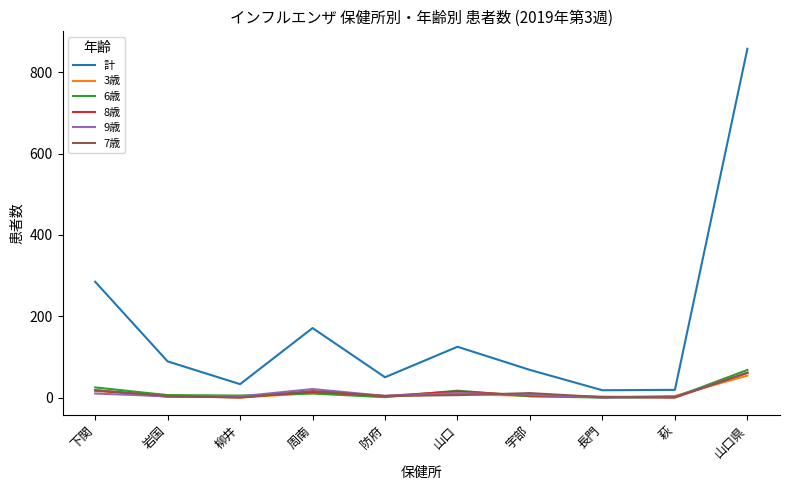

What is the sum of all 9歳 values?

122